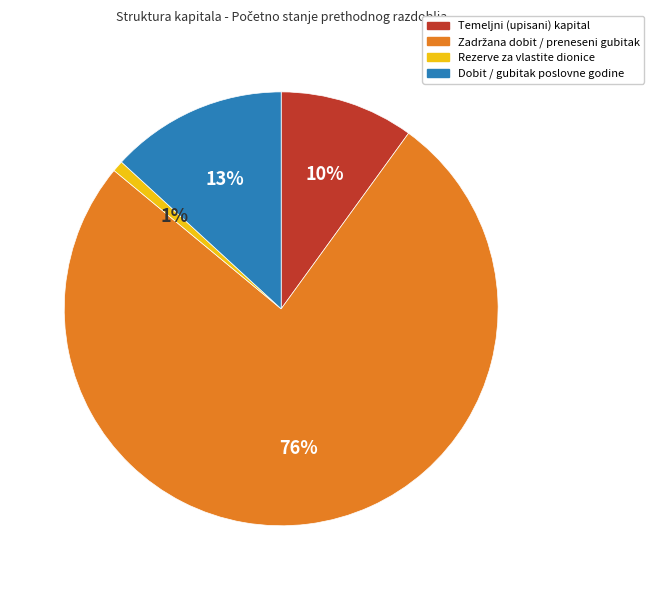

True or false: Dobit / gubitak poslovne godine accounts for 3% of the total.

False